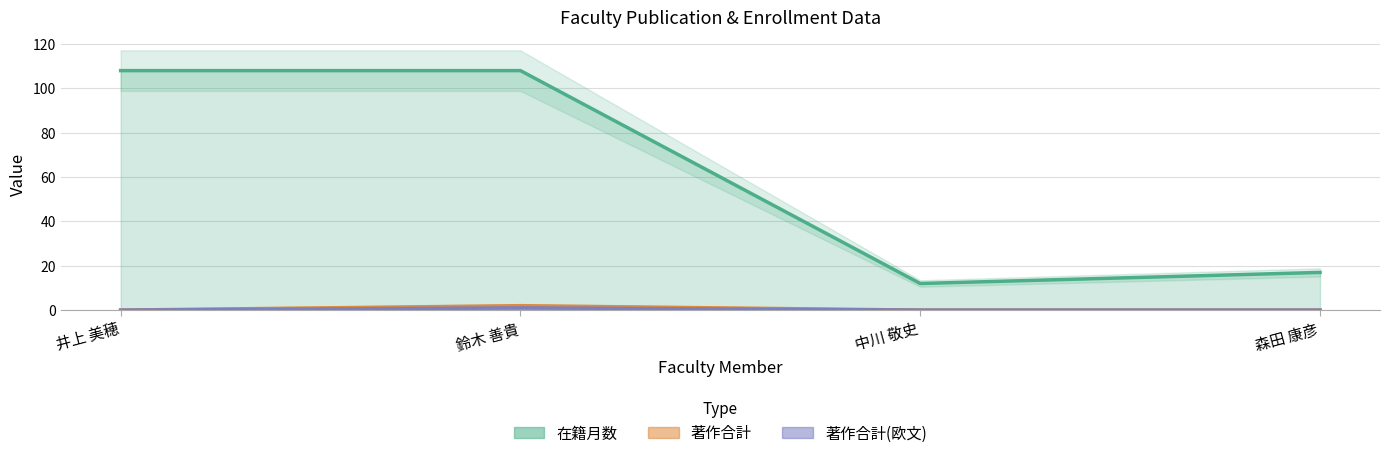

What is the minimum value for 在籍月数?

12